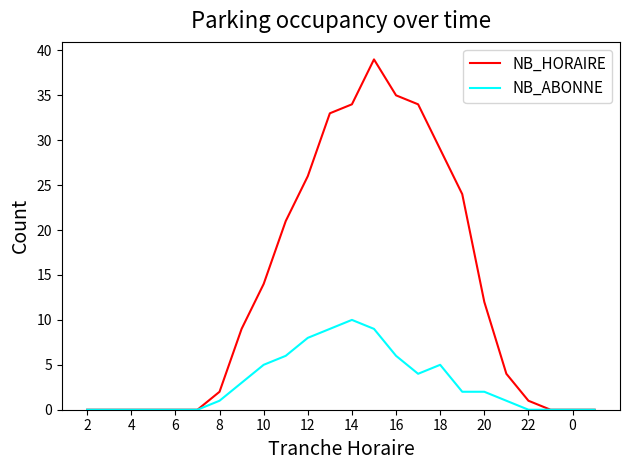

Which series has the widest spread of values?

NB_HORAIRE